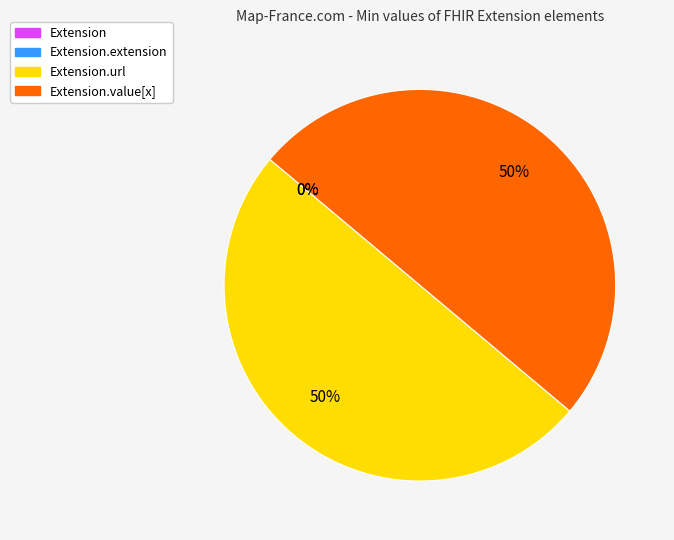

To the nearest percent, what percentage of the pie is Extension.url?

50%